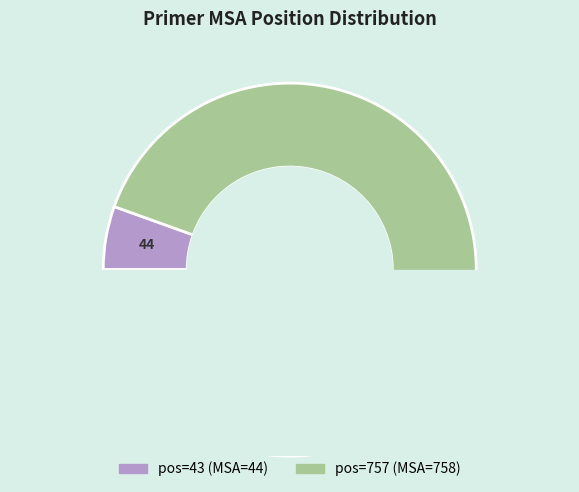

To the nearest percent, what is the average slice percentage?

50%